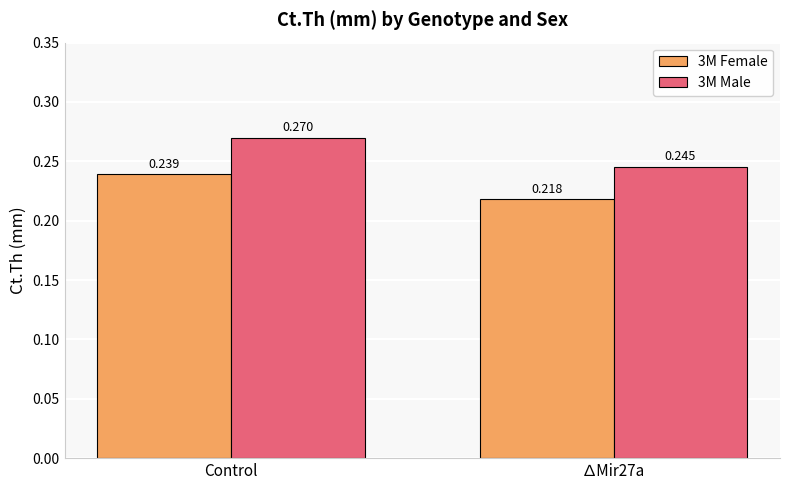

What position from the left is ∆Mir27a?

2